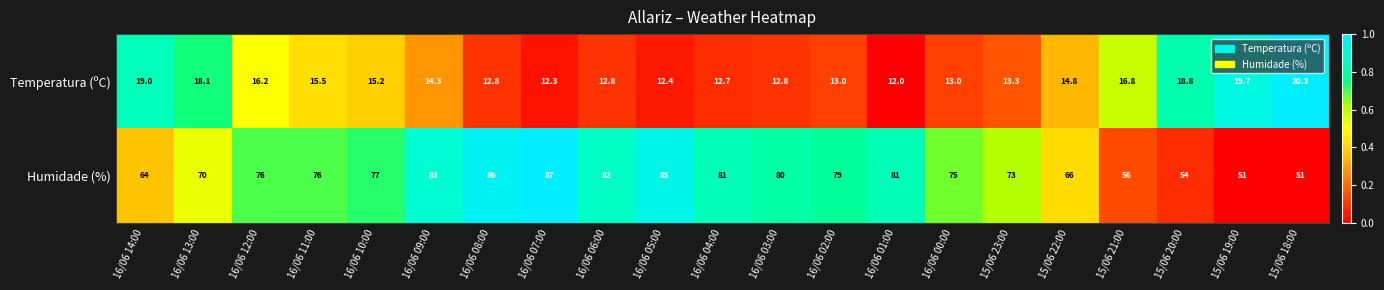

True or false: Humidade (%) has a value of 56.0 at 15/06 21:00.

True